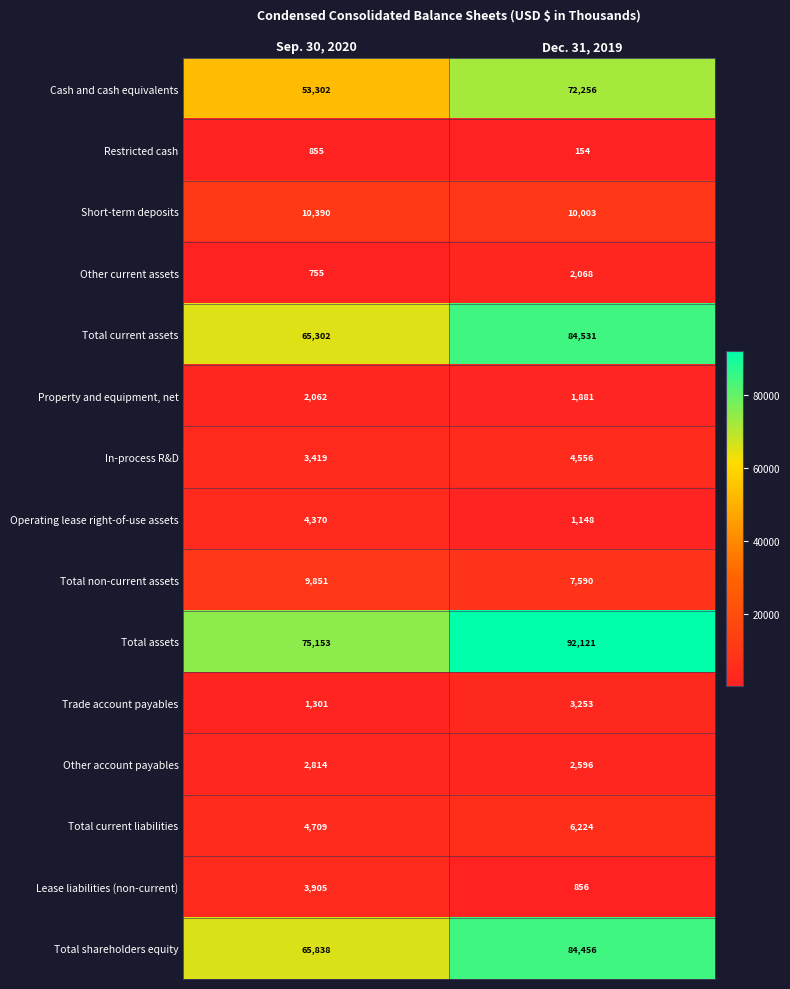

What value does the Operating lease right-of-use assets series have at Dec. 31, 2019?

1148